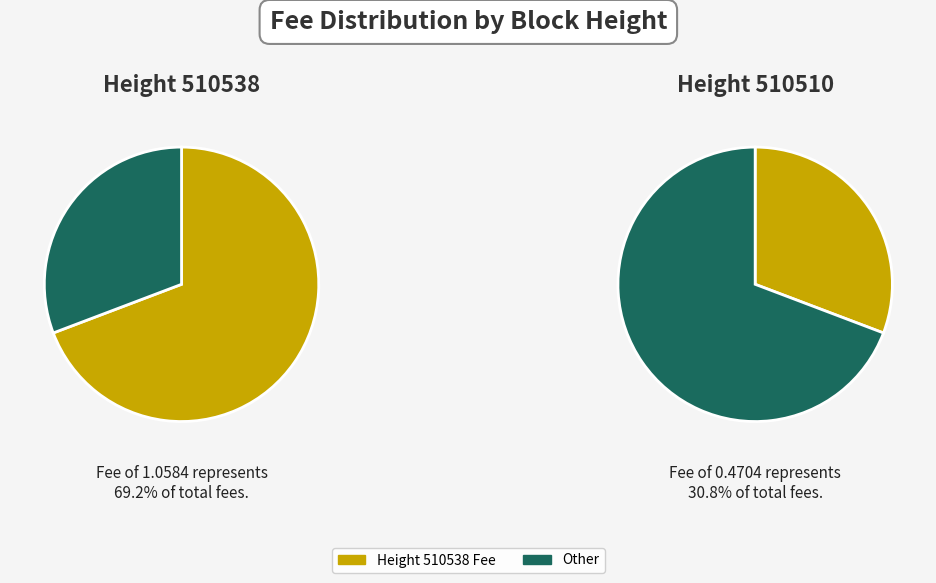

Is there any slice that represents more than half of the pie?

Yes